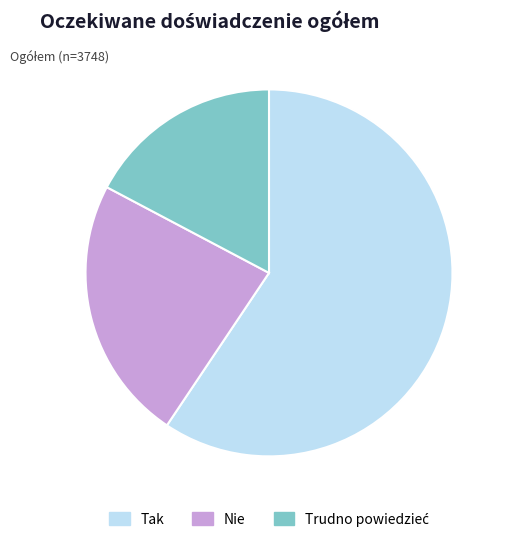

Count the number of slices in the pie.

3